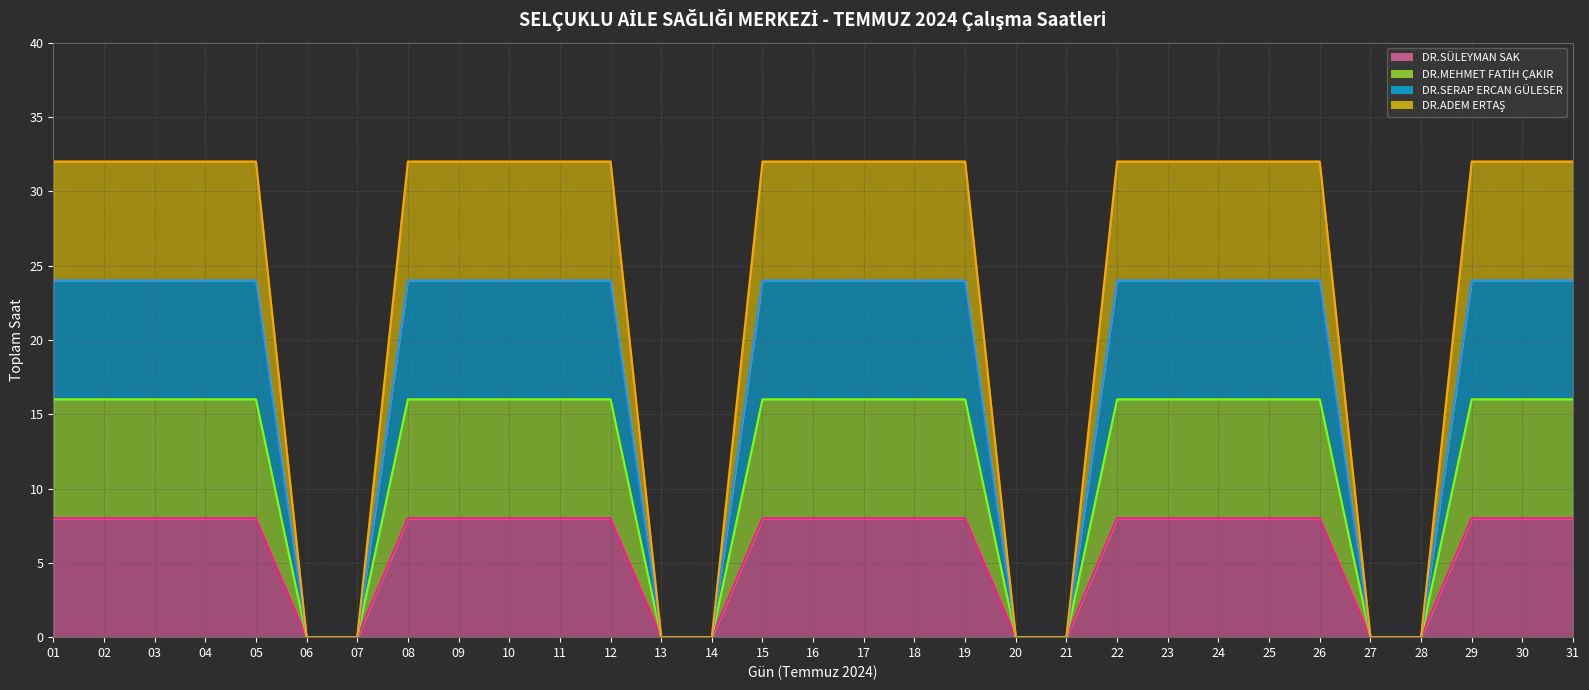

At how many categories does at least one series exceed 20?

23